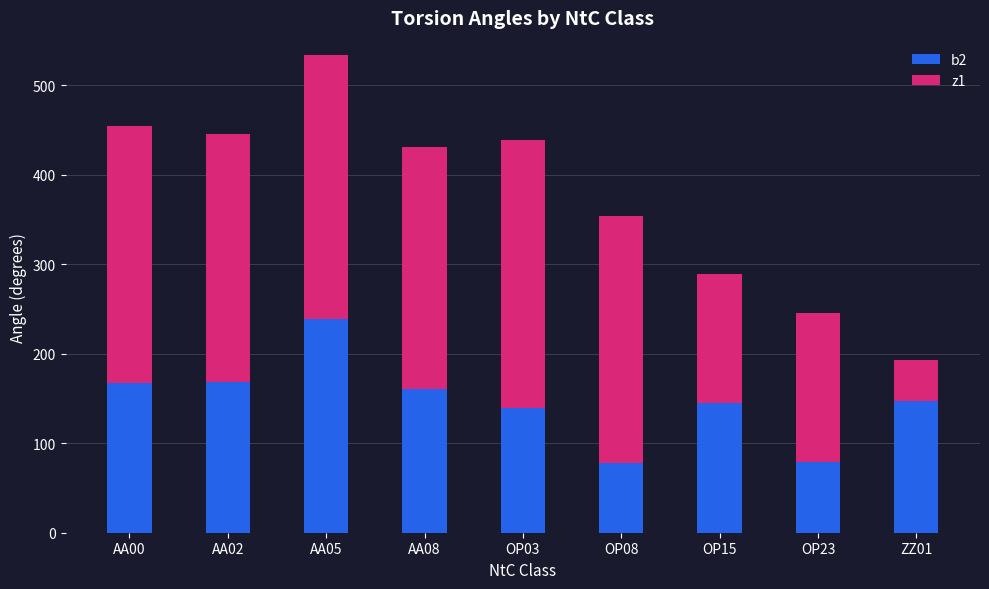

What value does the b2 series have at AA02?

168.5